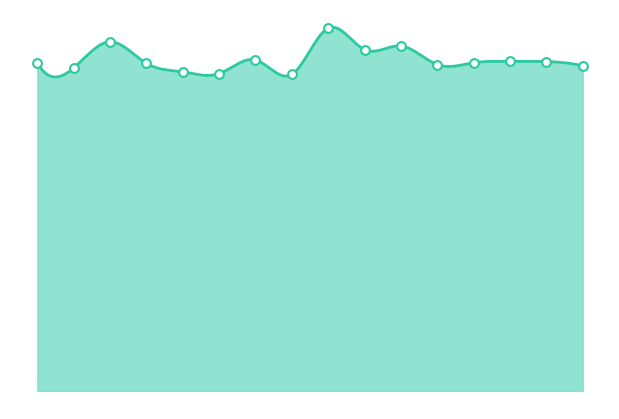

What is the ratio of the value at 10 to the value at 22?

1.0